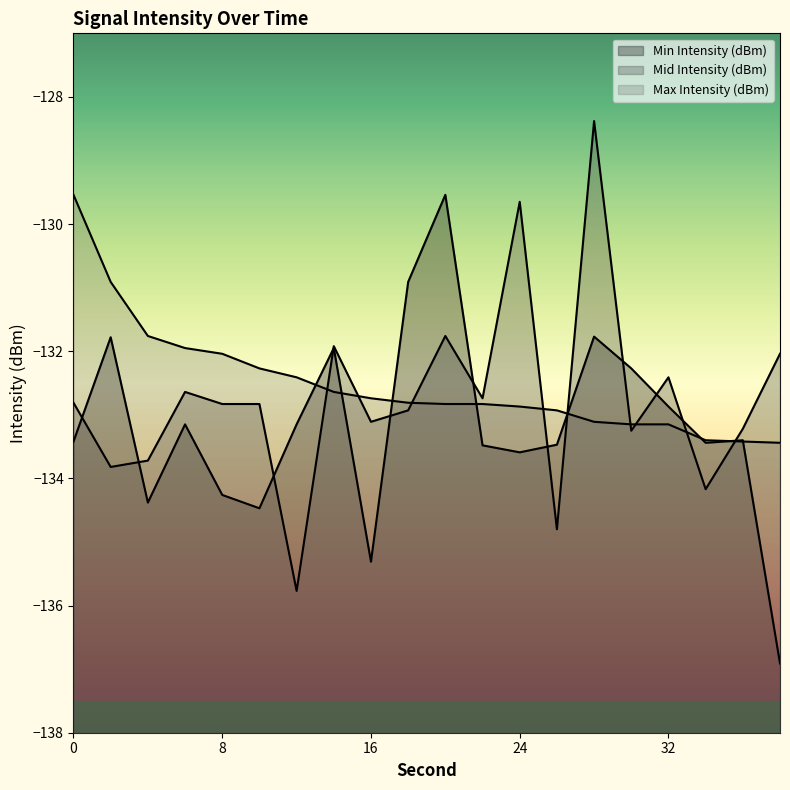

How many data points in Min Intensity (dBm) are less than -133?

13